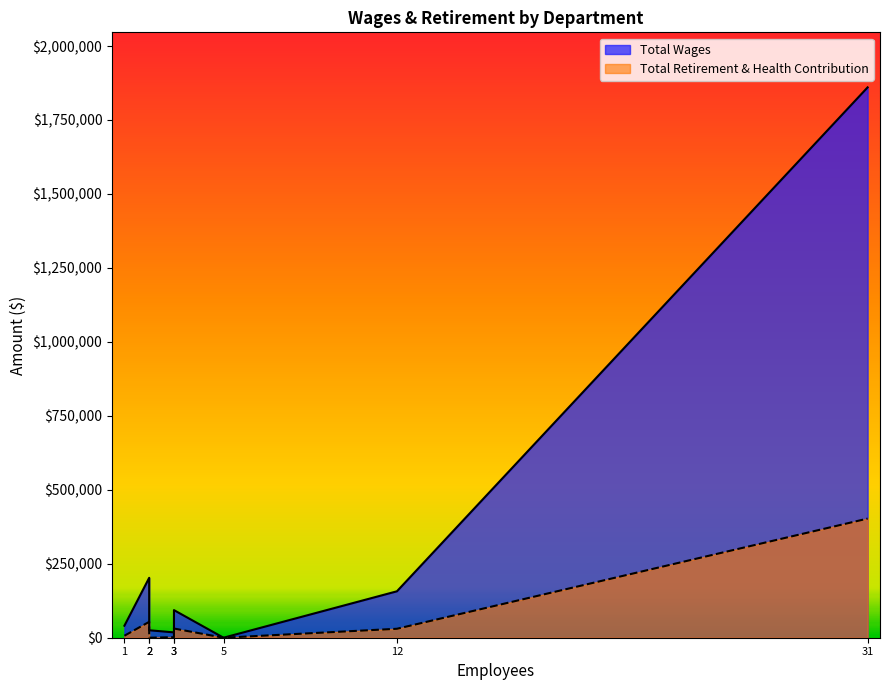

What is the sum of all Total Wages values?

2397053